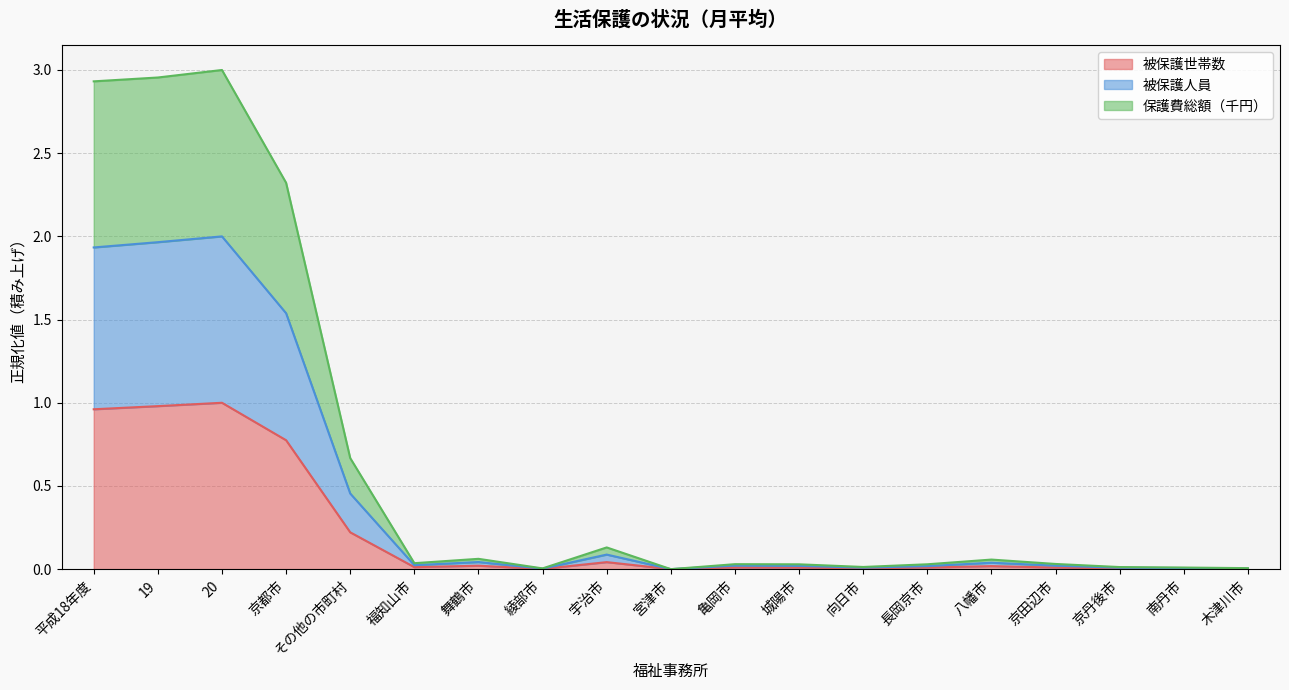

How many interior local valleys does the 被保護世帯数 series have?

4